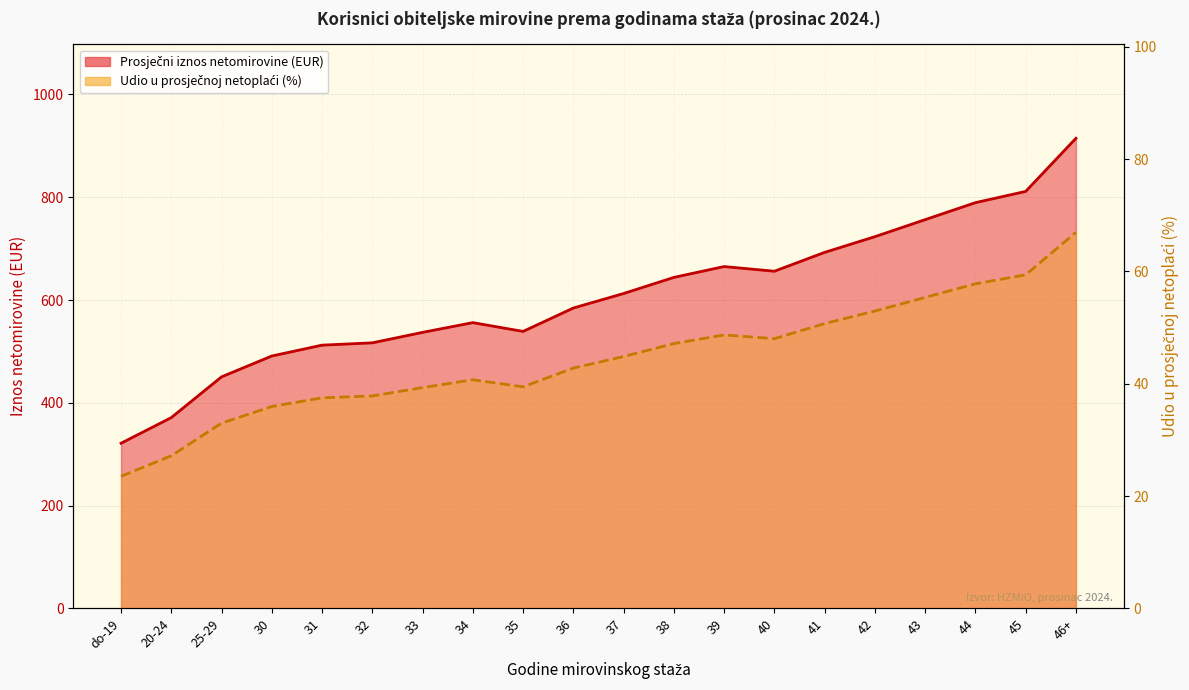

Which series has the largest range (max minus min)?

Prosječni iznos netomirovine